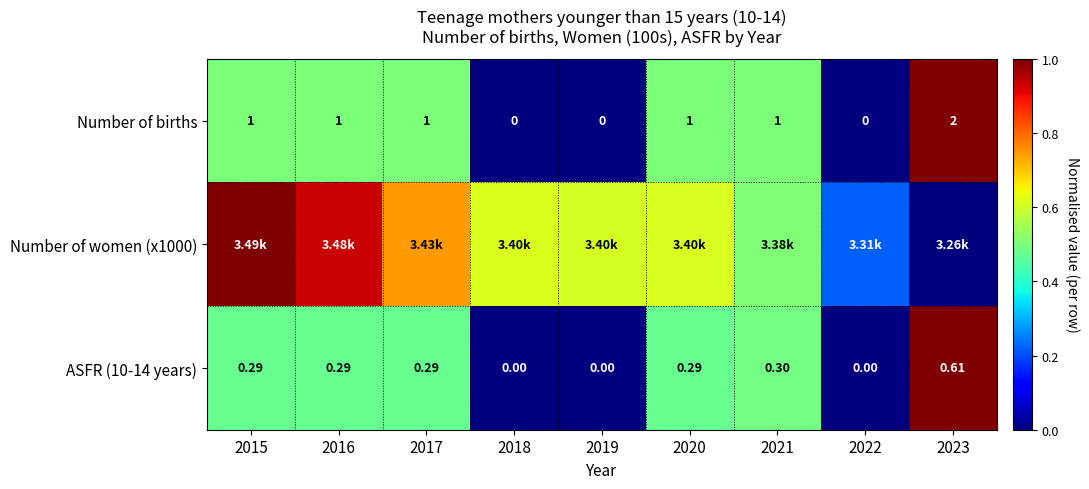

Which series has the largest range (max minus min)?

Number of births